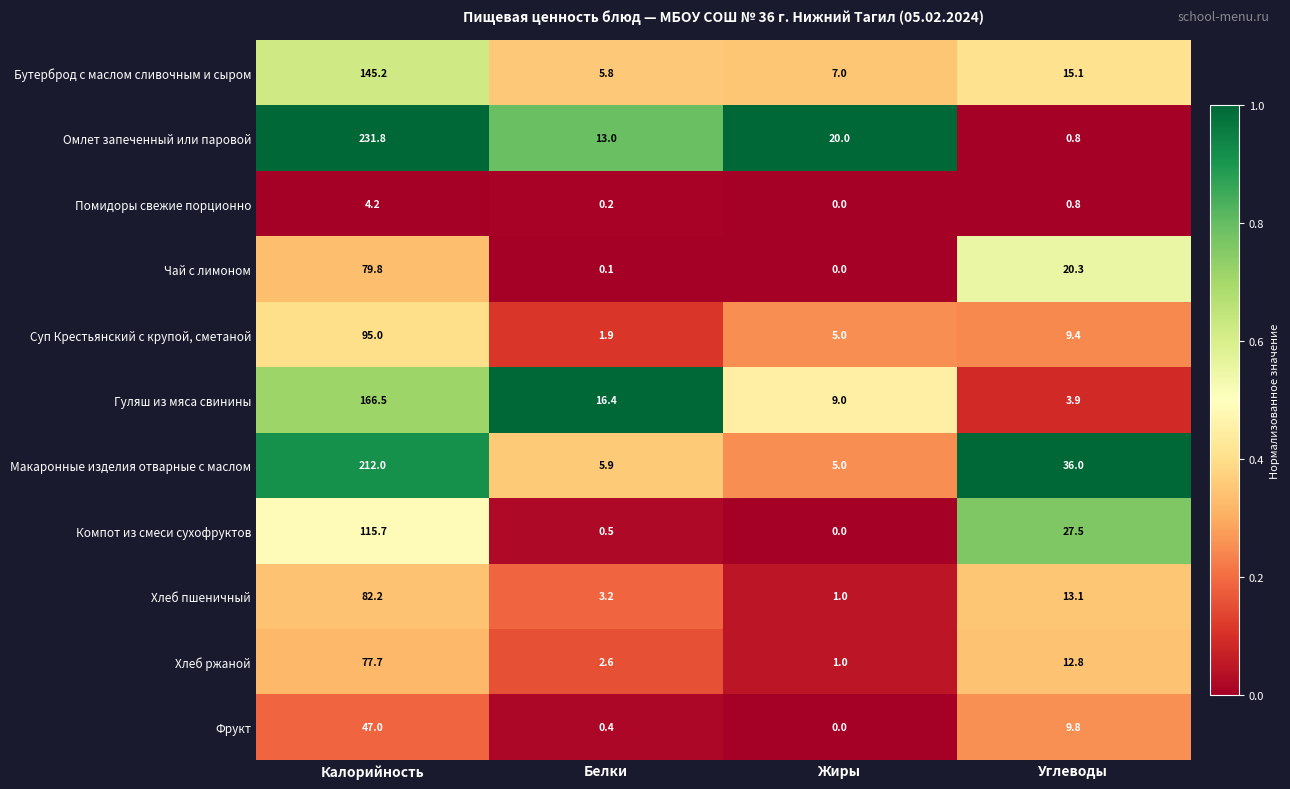

True or false: Макаронные изделия отварные с маслом has a value of 10.4 at Белки.

False